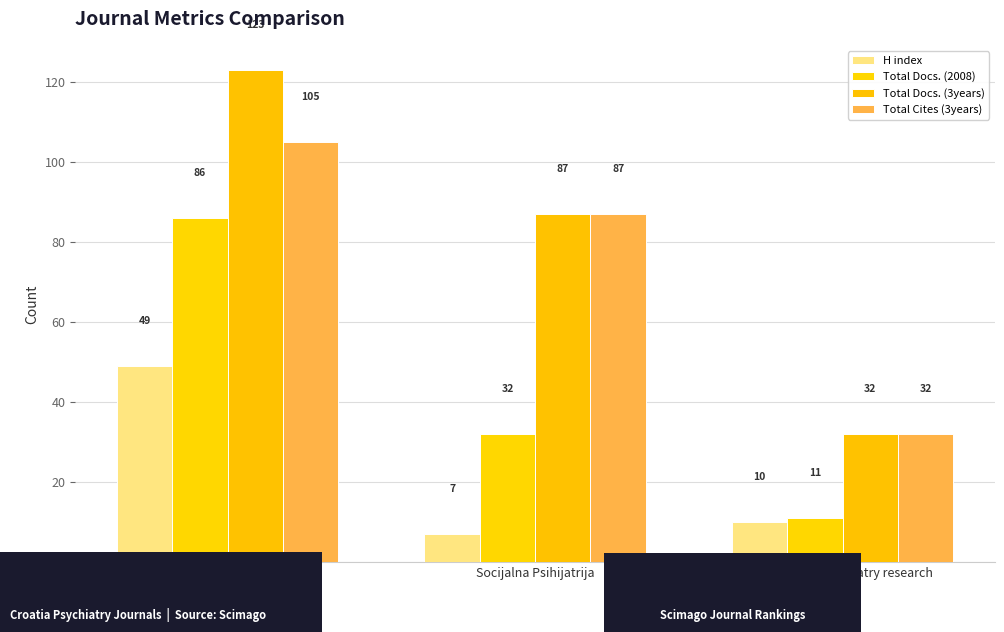

Read the H index value at Archives of psychiatry research.

10